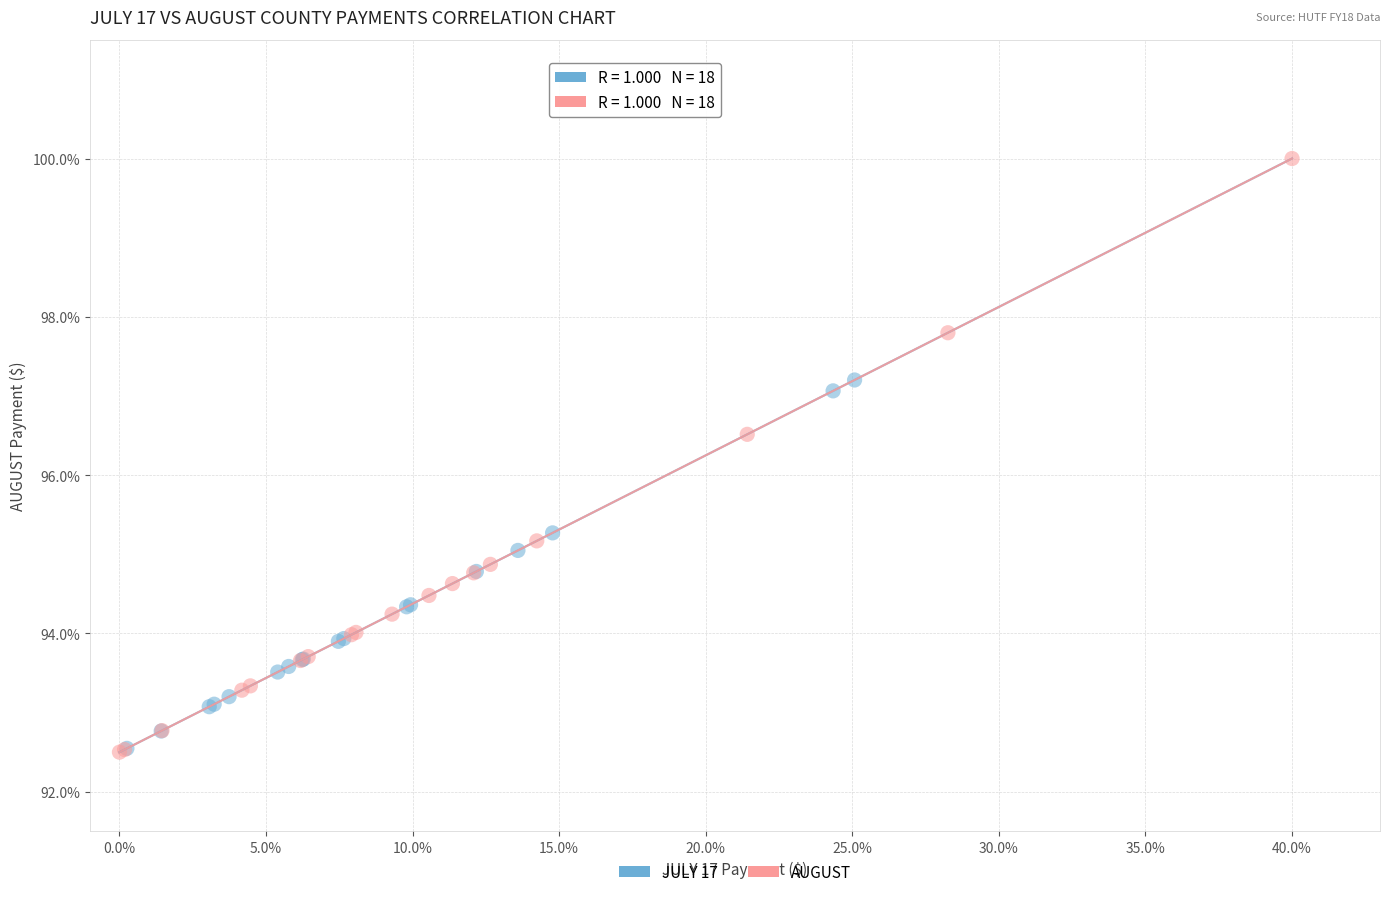

Which series reaches the maximum Y coordinate?

AUGUST